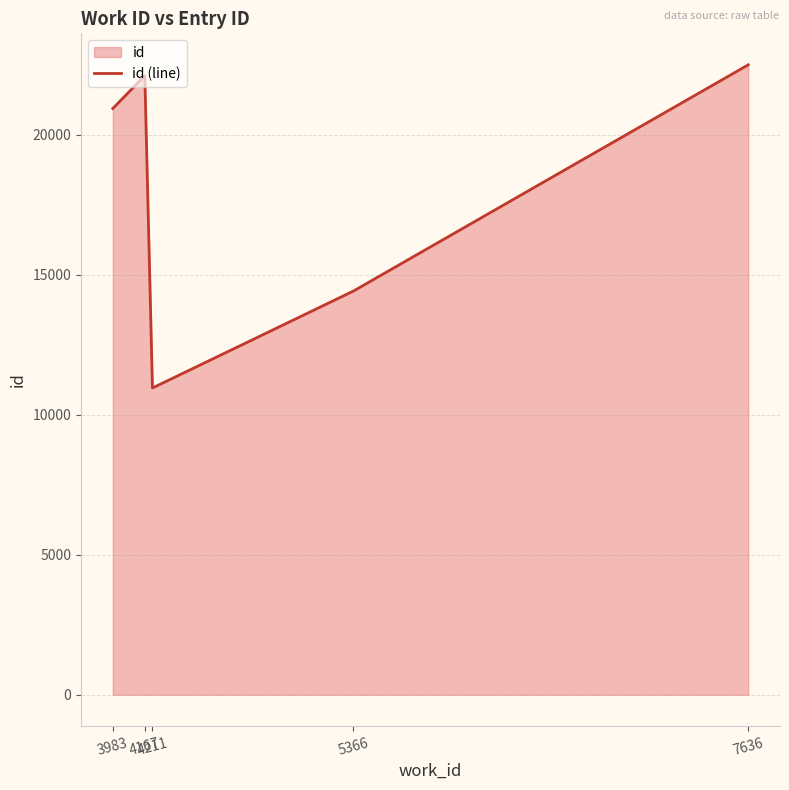

Which has a higher value, 4167 or 4211?

4167